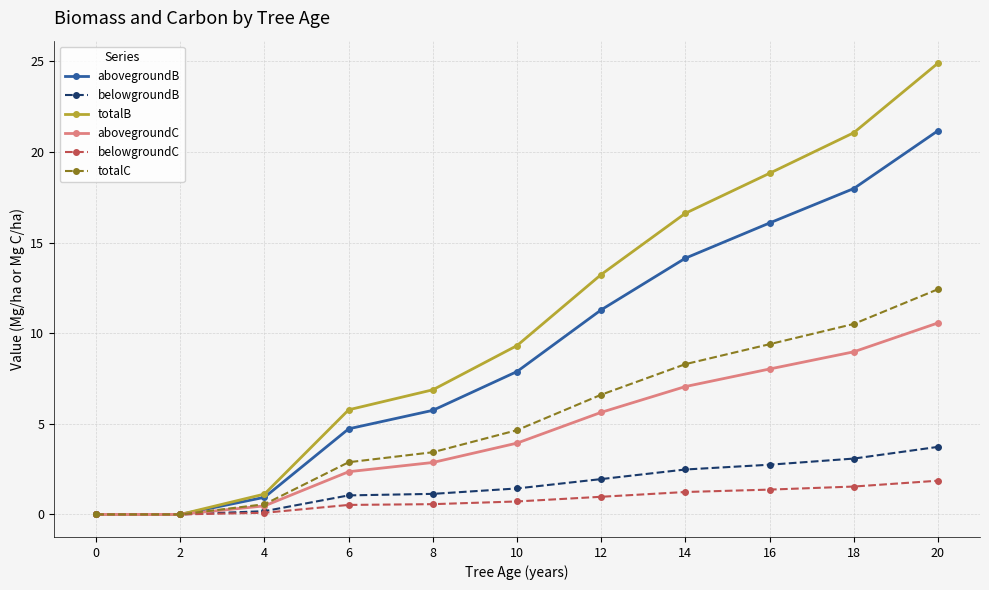

At which category is the sum across all series the highest?

20